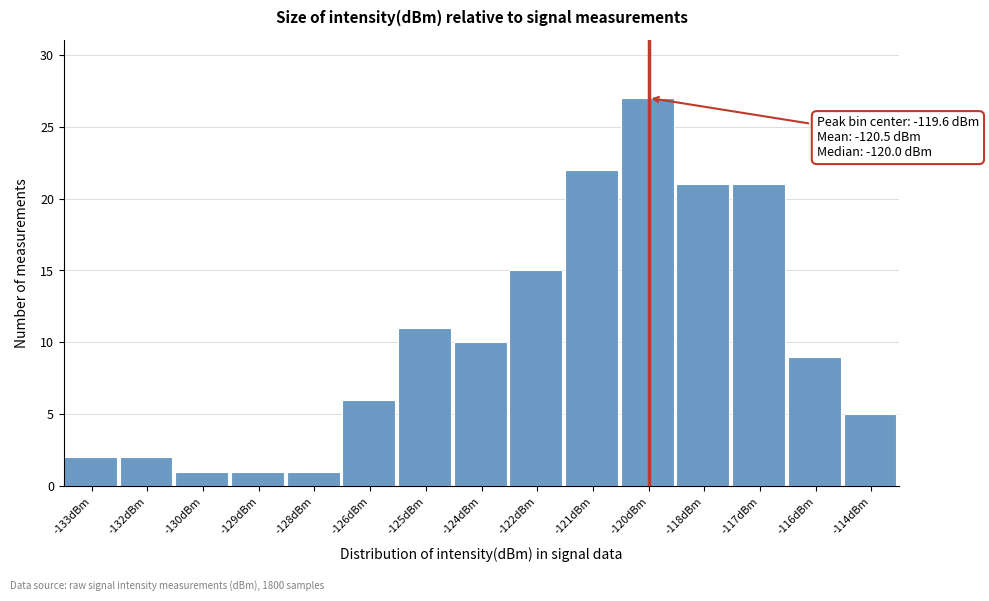

Reading right to left, list all the values displayed in this chart.

-114dBm=5	-116dBm=9	-117dBm=21	-118dBm=21	-120dBm=27	-121dBm=22	-122dBm=15	-124dBm=10	-125dBm=11	-126dBm=6	-128dBm=1	-129dBm=1	-130dBm=1	-132dBm=2	-133dBm=2